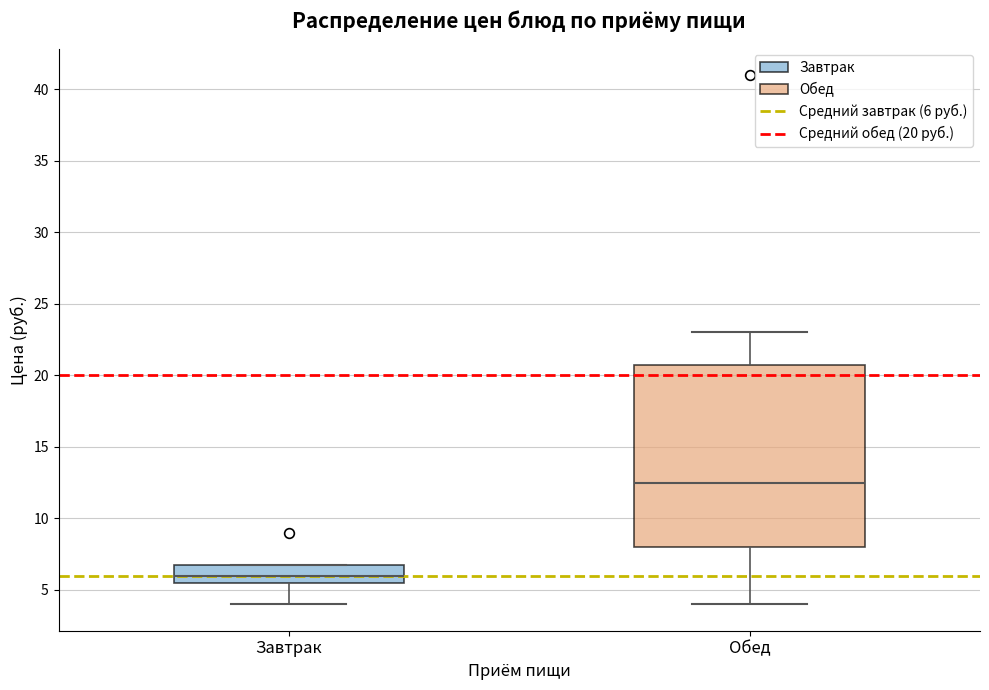

Where is the upper edge of the box for Завтрак on the y-axis? The values are not printed on the chart, so give them approximately, as read against the axis.

7.0